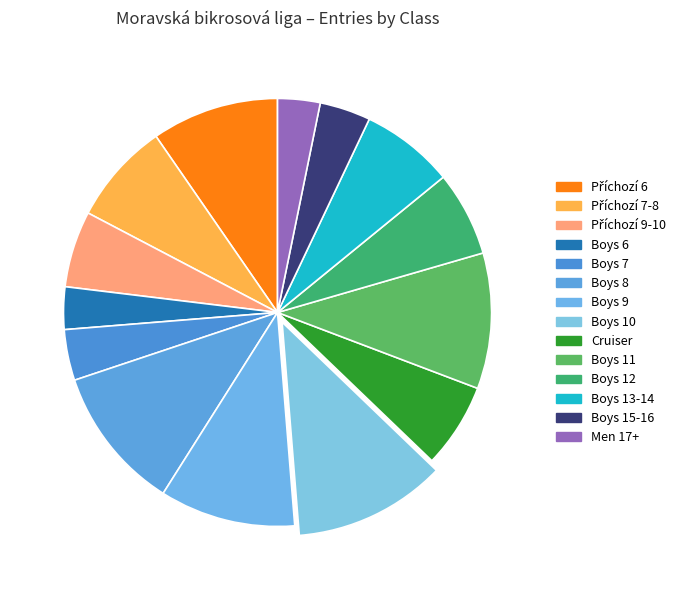

True or false: Boys 11 accounts for 20% of the total.

False